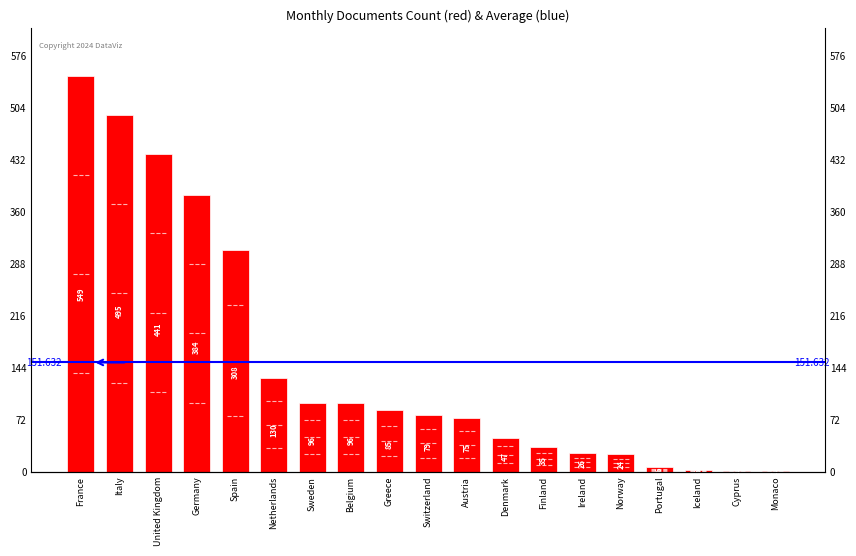

What is the difference between the maximum and minimum values?

548